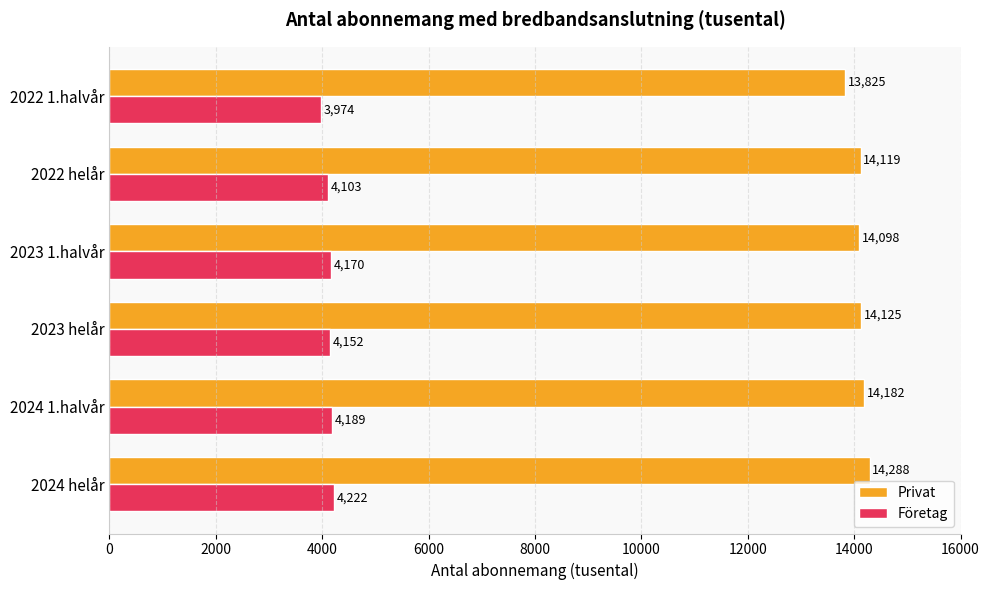

What is the smallest value displayed?

3973.7